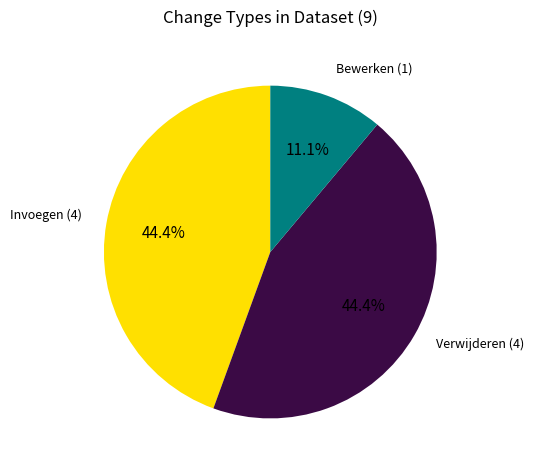

Is there any slice that represents more than half of the pie?

No